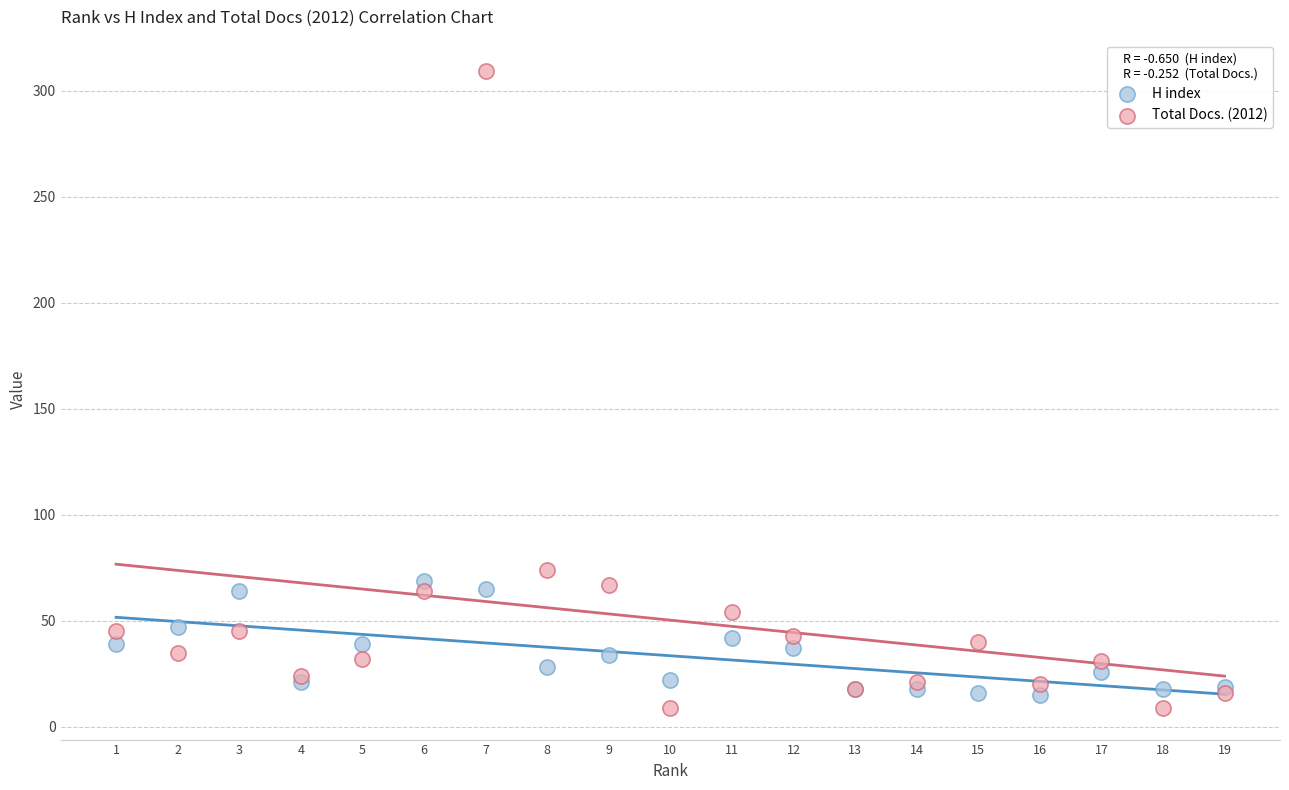

In the Total Docs. (2012) series, what Y value is closest to 159?

74